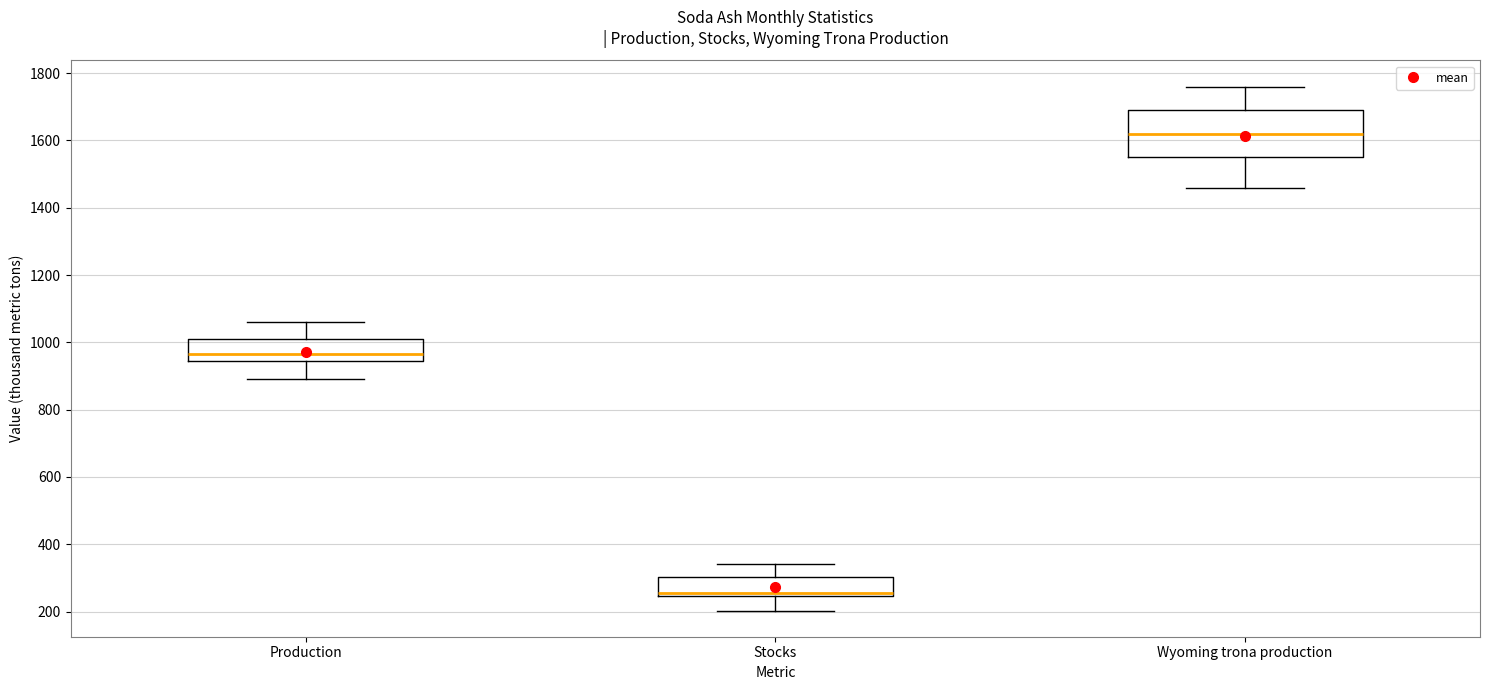

Which box's median line is the highest?

Wyoming trona production